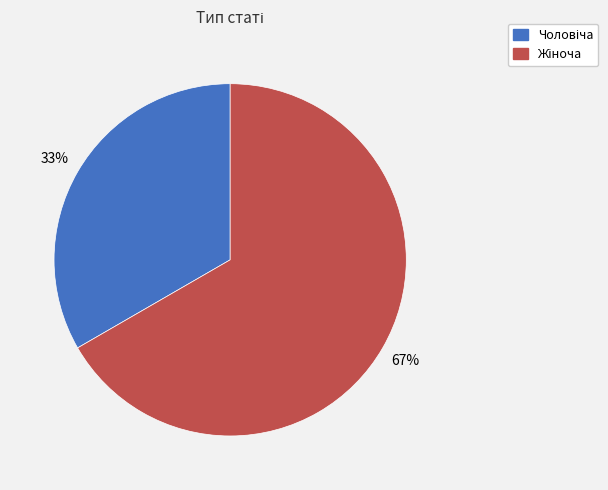

Does any single category account for the majority?

Yes